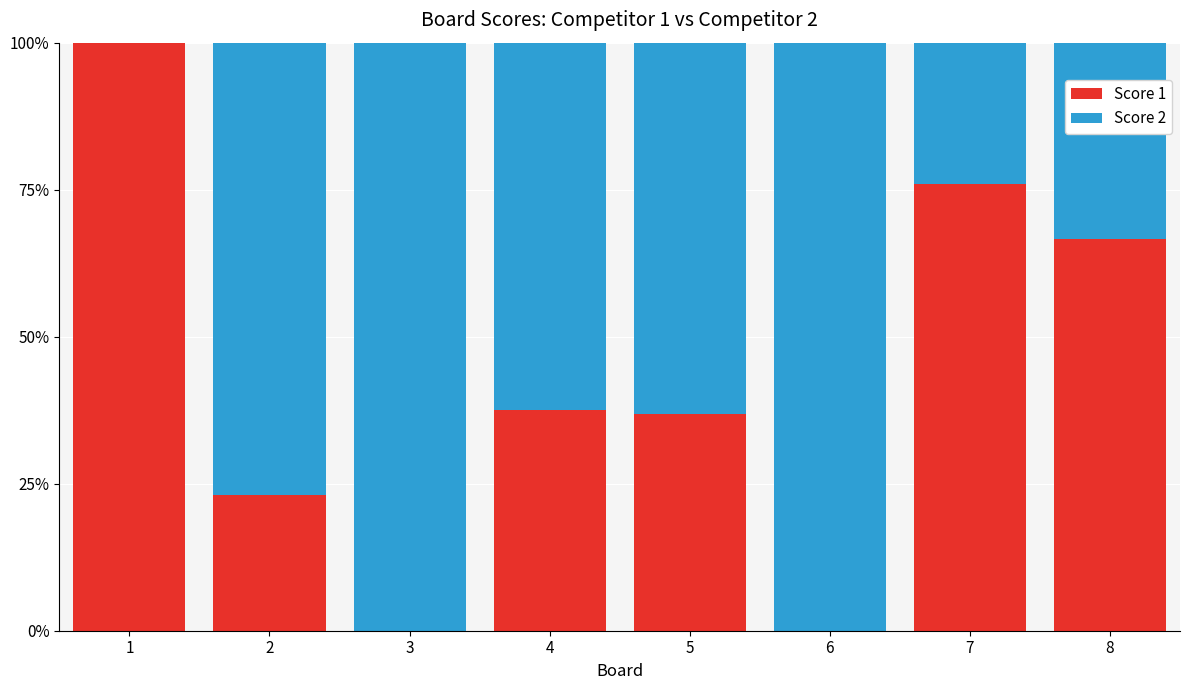

What is the total value across all series at 2?

100.0